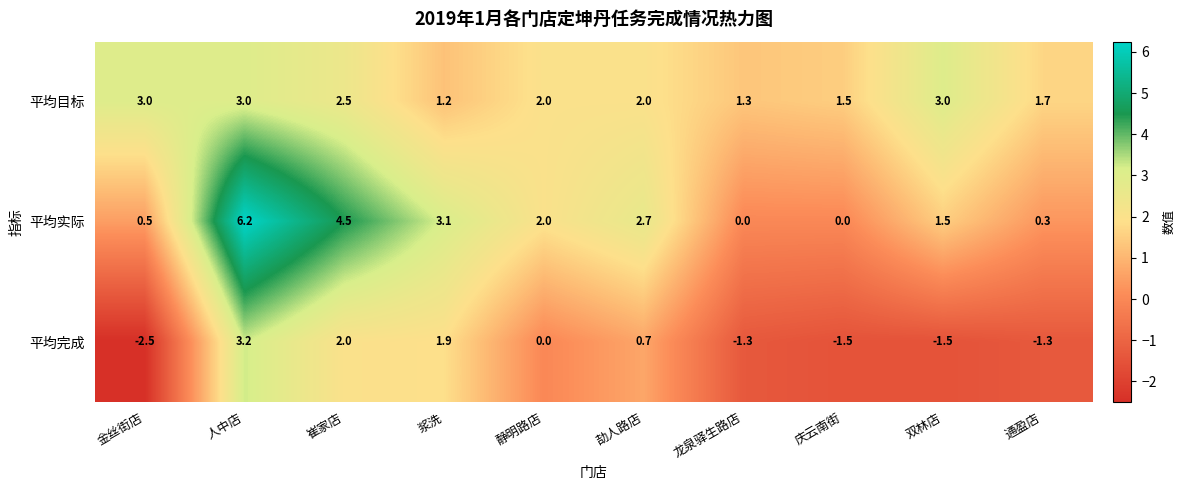

What is the highest value of the 平均完成 series?

3.2